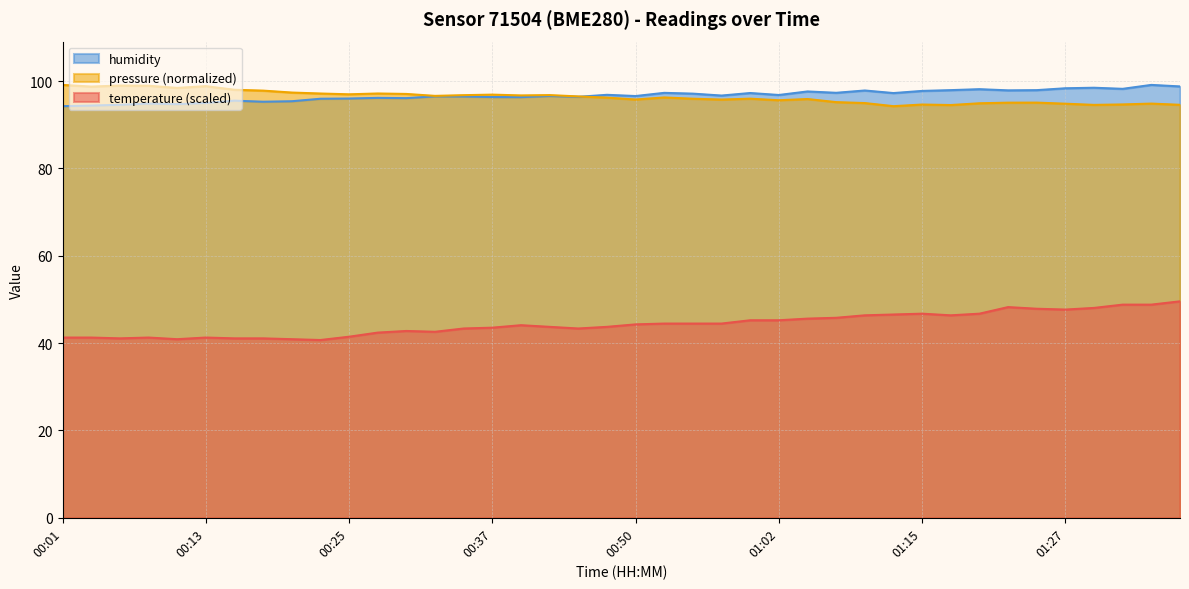

Does the chart display data point markers on the line(s)?

No